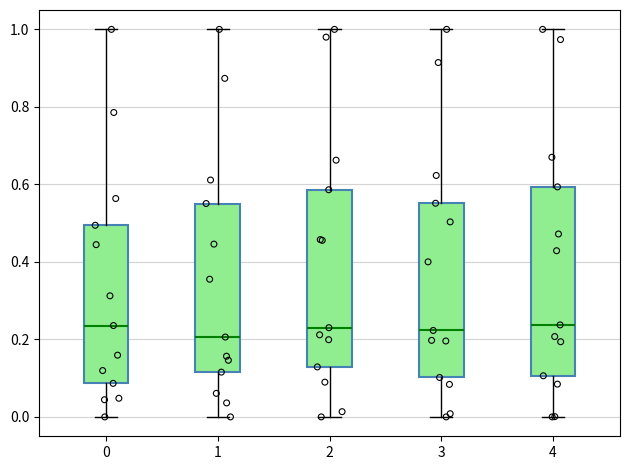

Comparing the boxes themselves (not the whiskers), which one is the tallest?

4